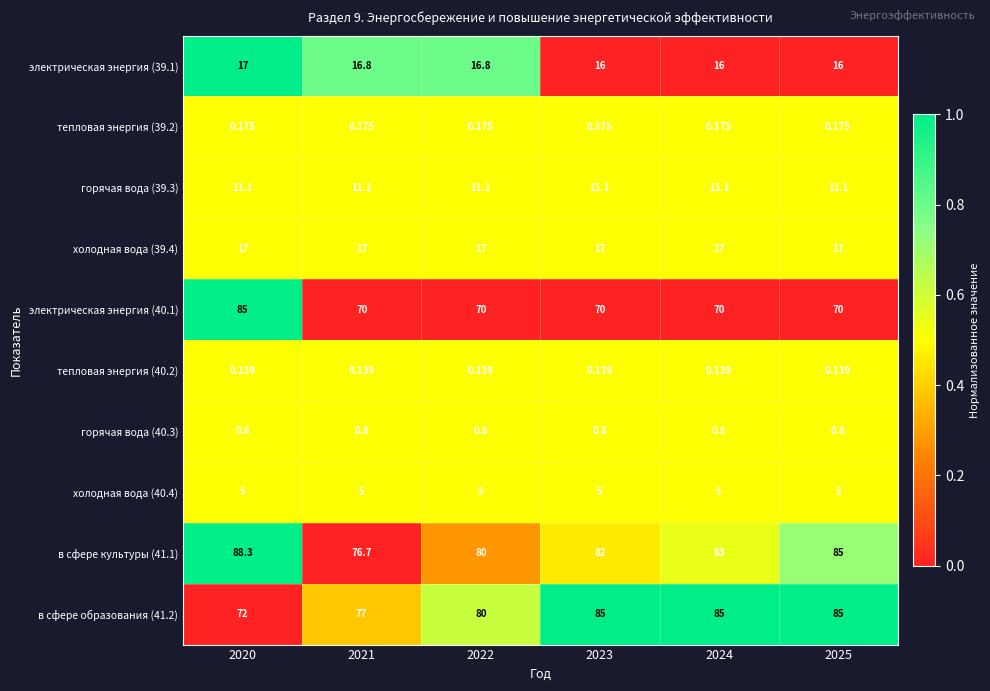

Is the value of электрическая энергия (40.1) at 2020 greater than the value of холодная вода (39.4) at 2022?

Yes